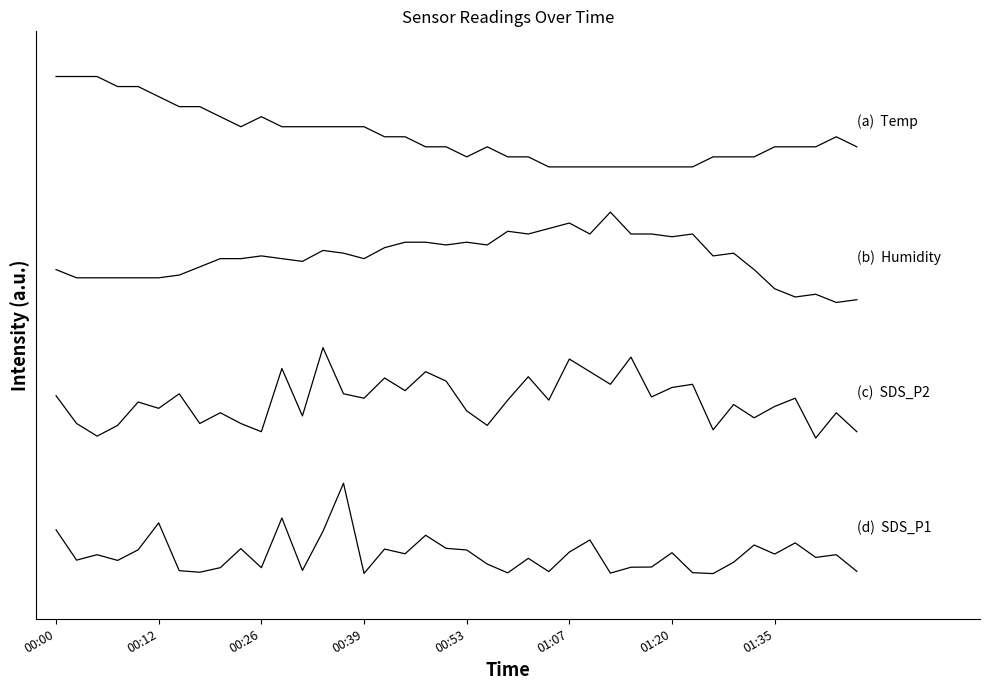

The value of Temp at 32 is 40.9. True or false?

False